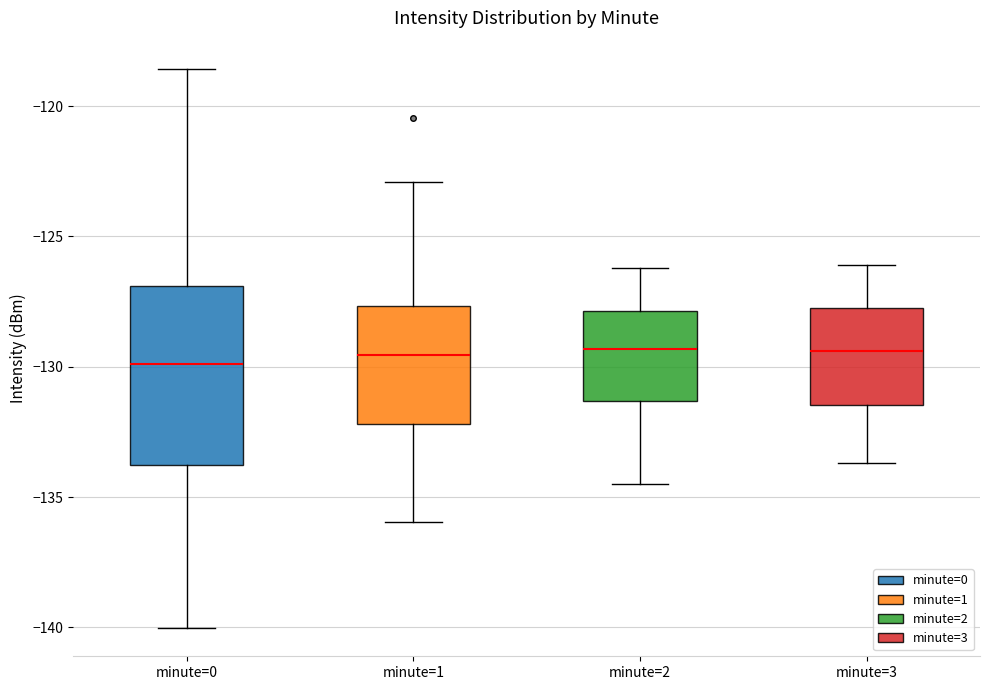

Reading left to right, transcribe this box plot: for each box, give where its median line is, the range the box spans, and where its two whiskers end, as read against the y-axis. The values are not printed on the chart, so give them approximately, as read against the axis.

minute=0: median -130.0, box -134.0 to -127.0, whiskers -140.0 to -118.5
minute=1: median -129.5, box -132.0 to -127.5, whiskers -136.0 to -123.0
minute=2: median -129.5, box -131.5 to -128.0, whiskers -134.5 to -126.0
minute=3: median -129.5, box -131.5 to -127.5, whiskers -133.5 to -126.0